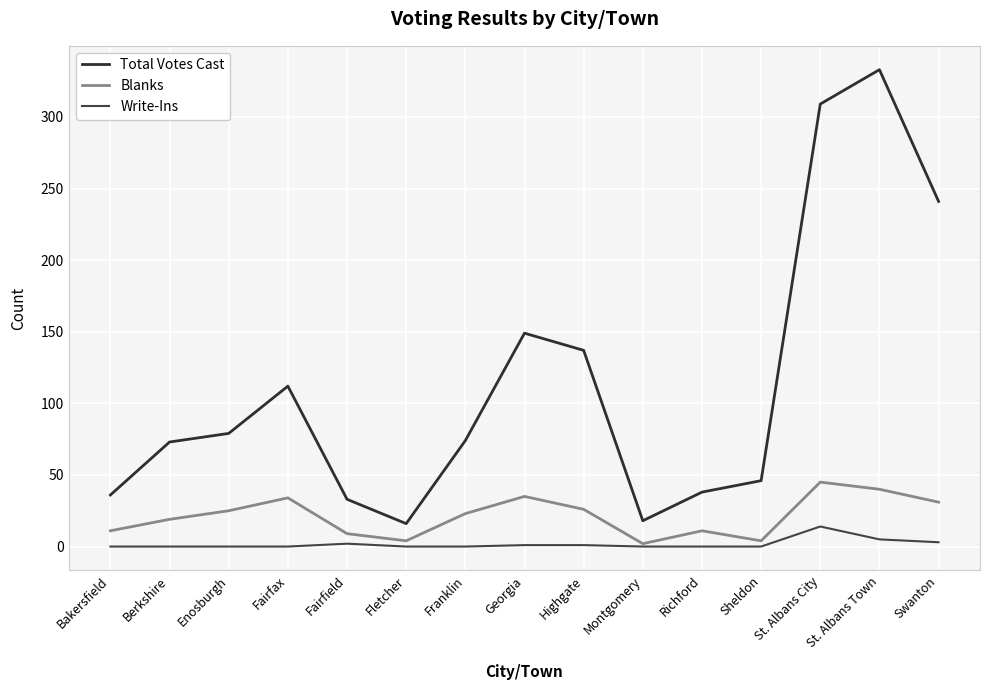

True or false: Total Votes Cast and Blanks cross at least once.

False